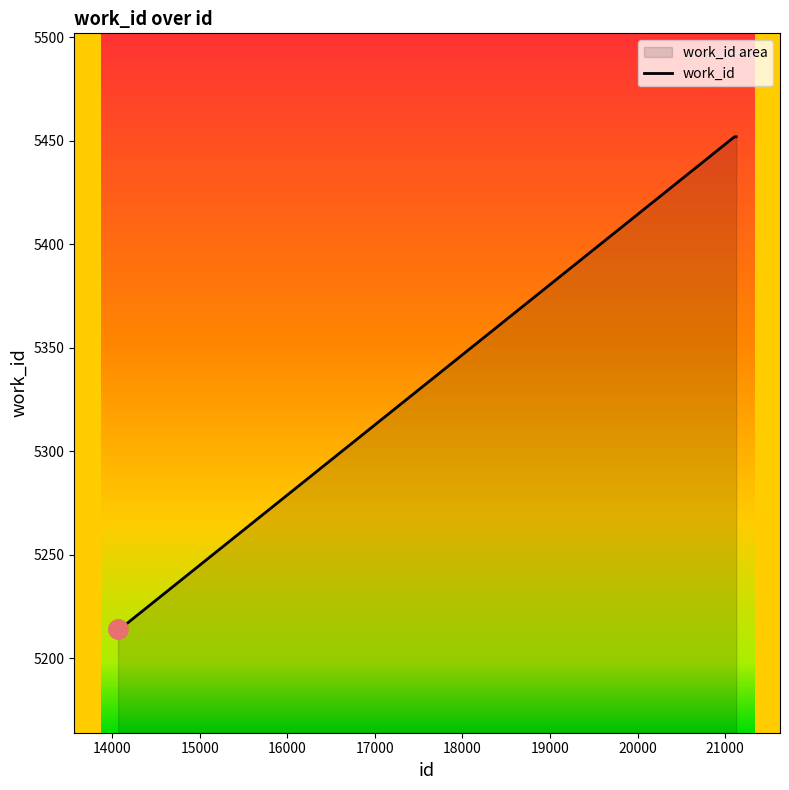

List the labels in order of value, smallest first.

14067, 14070, 14071, 14073, 14074, 14086, 21107, 21111, 21127